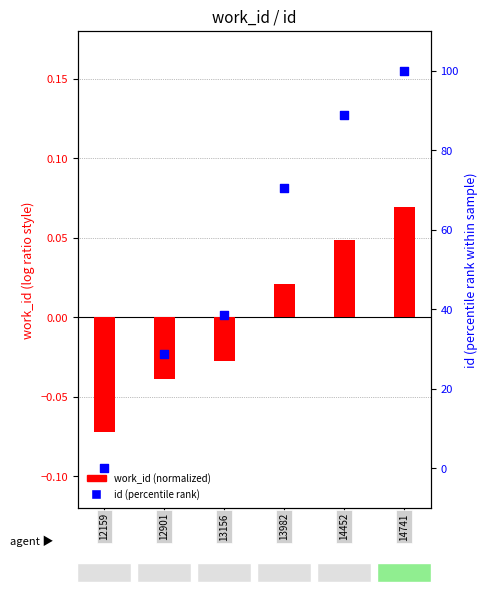

Which series has the largest total across all categories?

id (percentile rank)